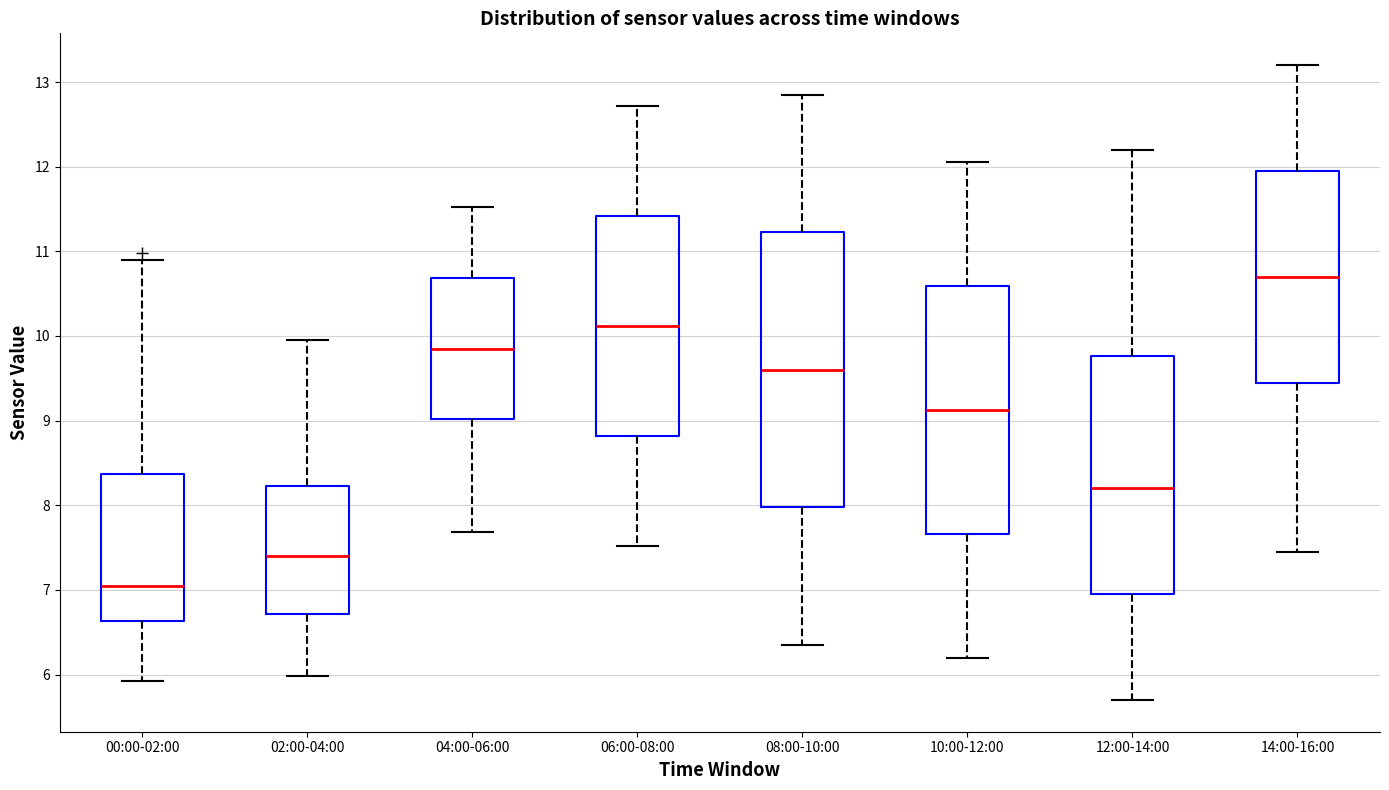

Comparing the boxes themselves (not the whiskers), which one is the tallest?

08:00-10:00